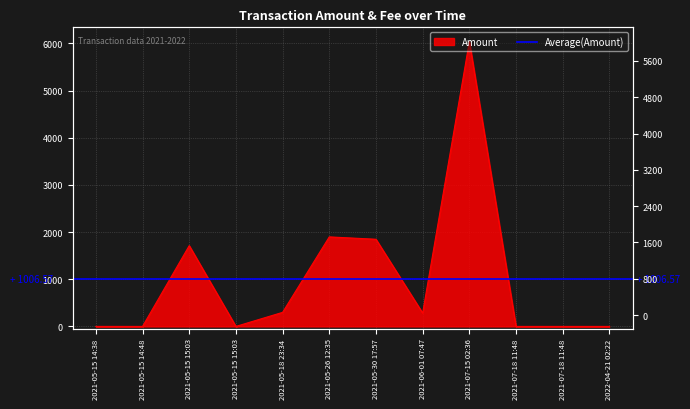

How many lines are shown in the chart?

1